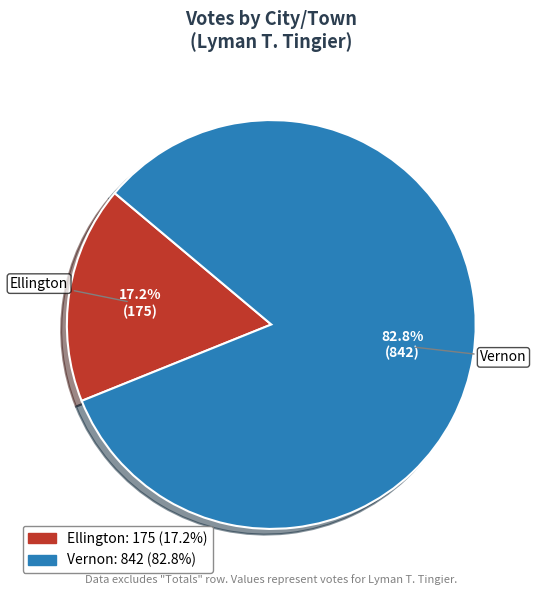

Does Ellington represent more than half of the total?

No